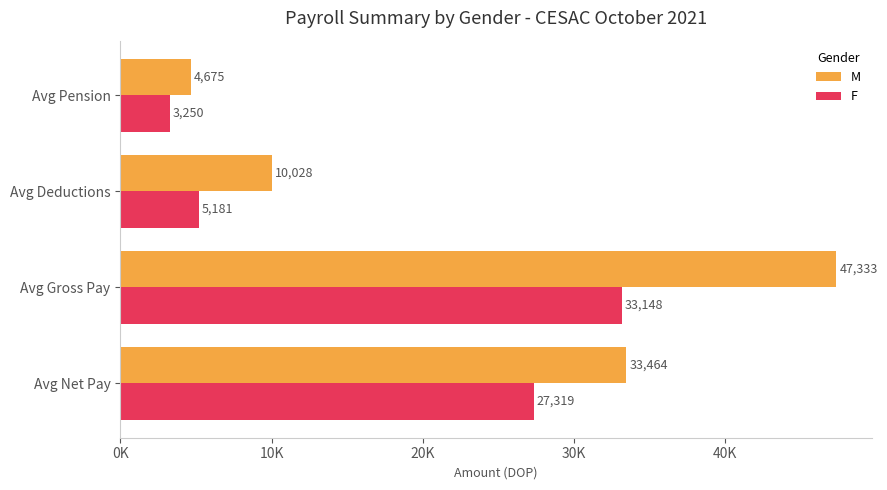

List the series in order of their peak value, lowest first.

F, M